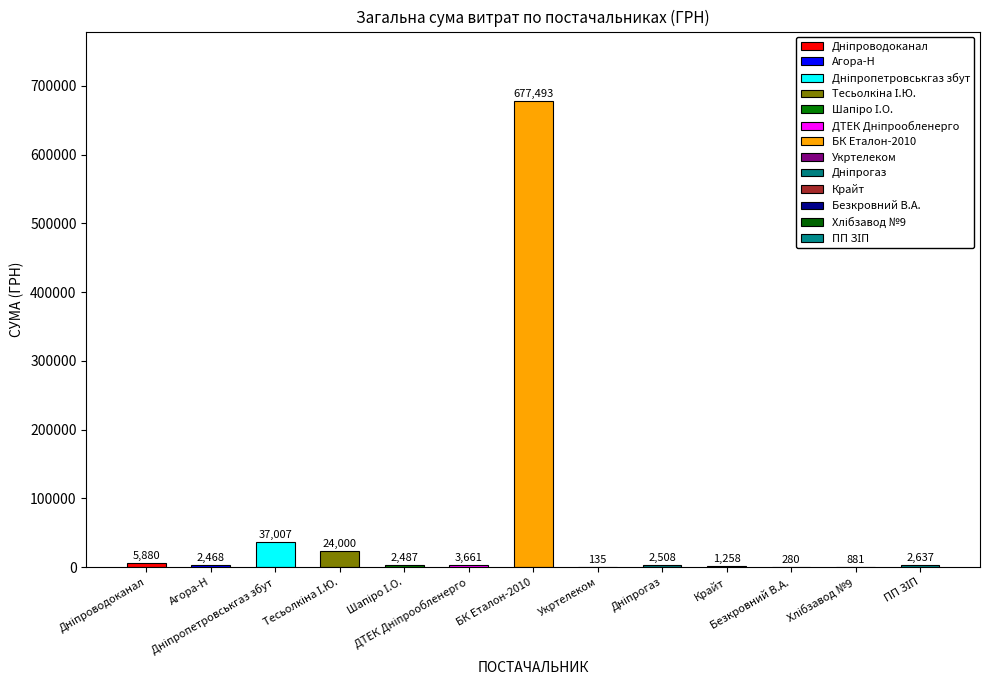

What is the label of the 6th bar from the right?

Укртелеком